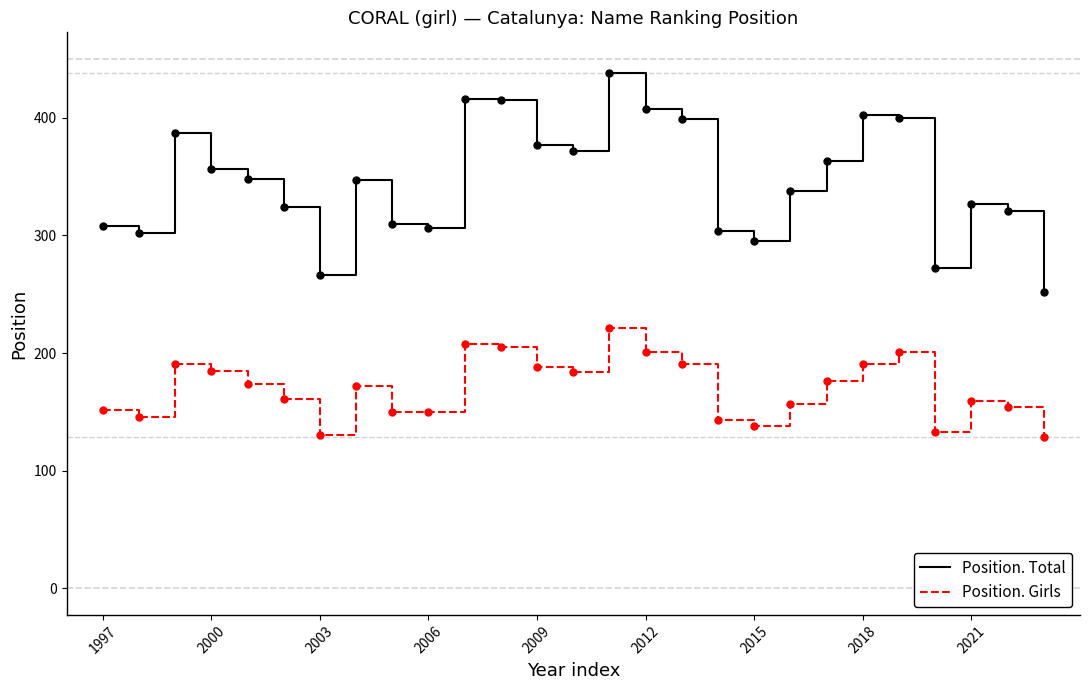

What are all the series names shown in the legend?

Position. Total, Position. Girls